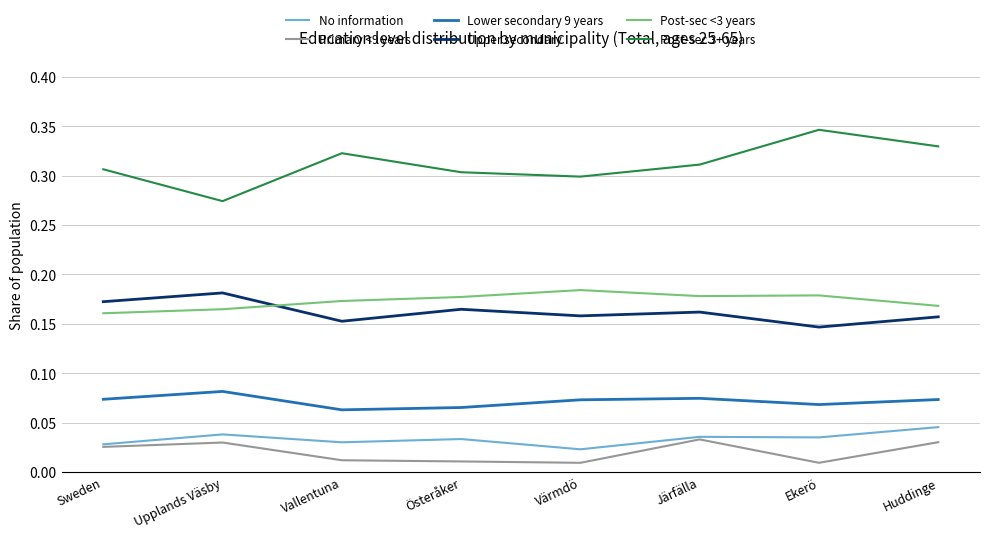

In Lower secondary 9 years, how many points are lower than both neighbors (excluding endpoints)?

2